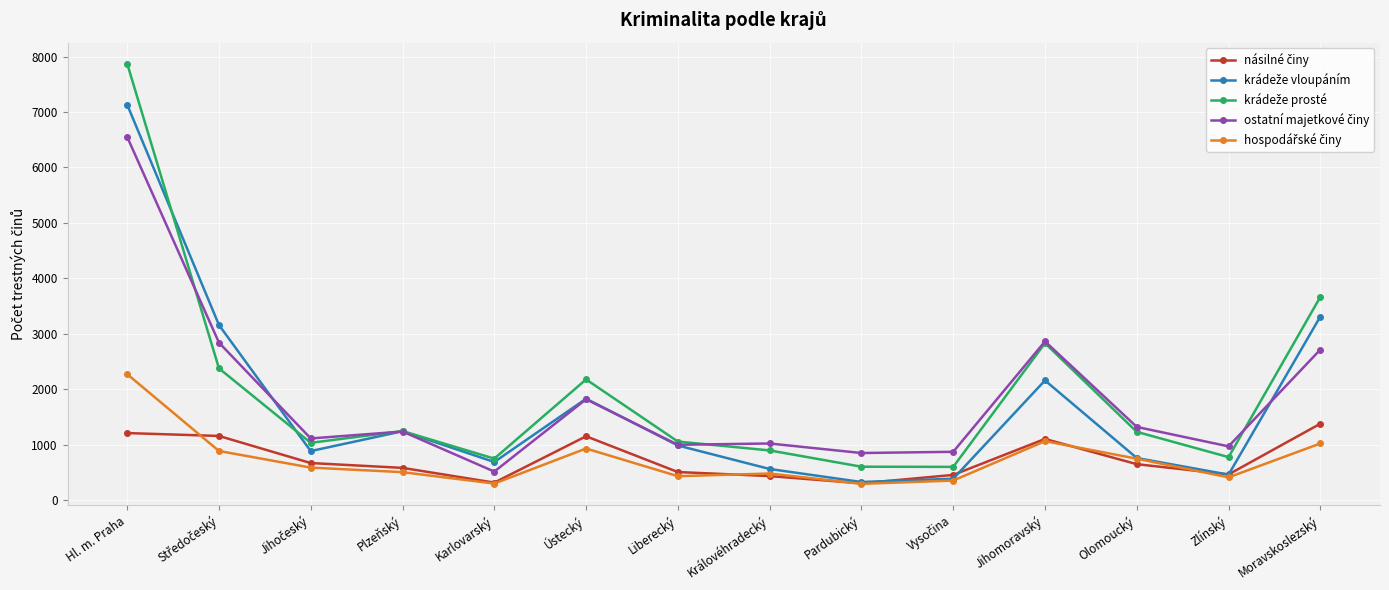

What is the difference between the highest and lowest values at Olomoucký?

672